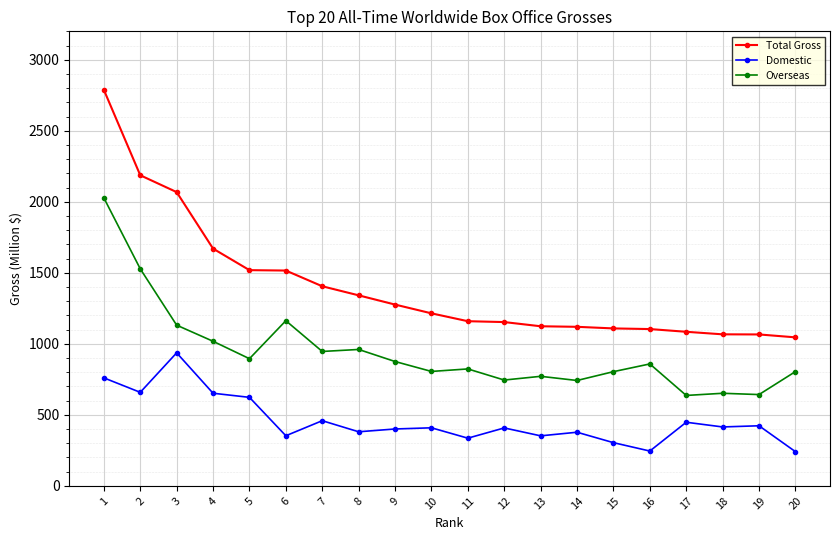

Where is the first local minimum for Overseas?

5